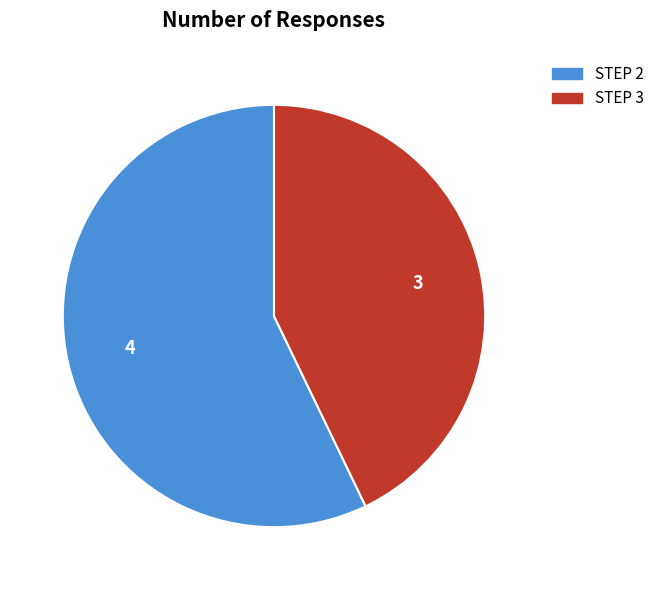

Rank the categories by value from highest to lowest.

STEP 2, STEP 3